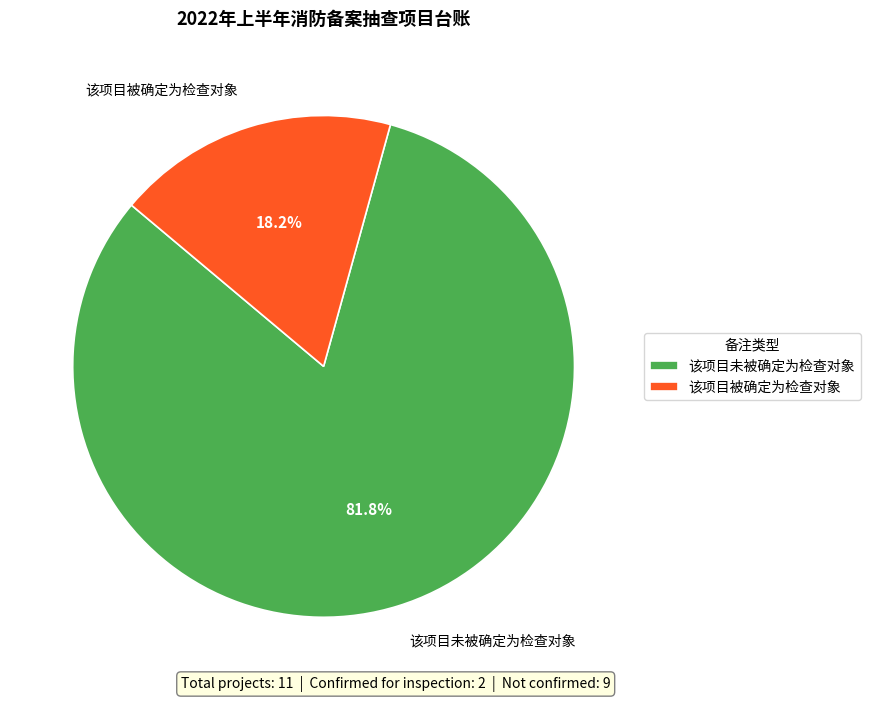

Is it true that 该项目未被确定为检查对象 is 70% of the pie?

False